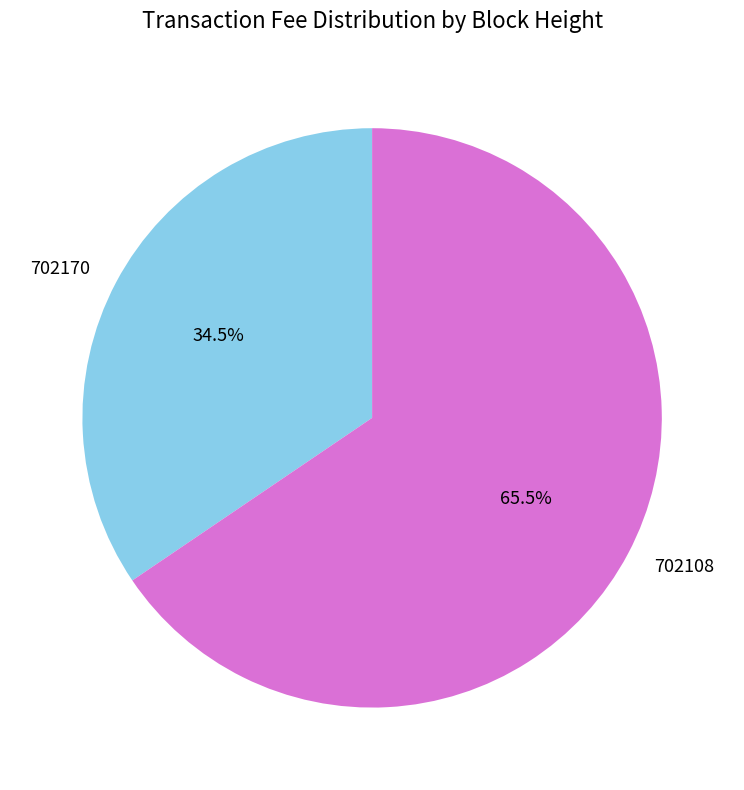

How many slices are in this pie chart?

2